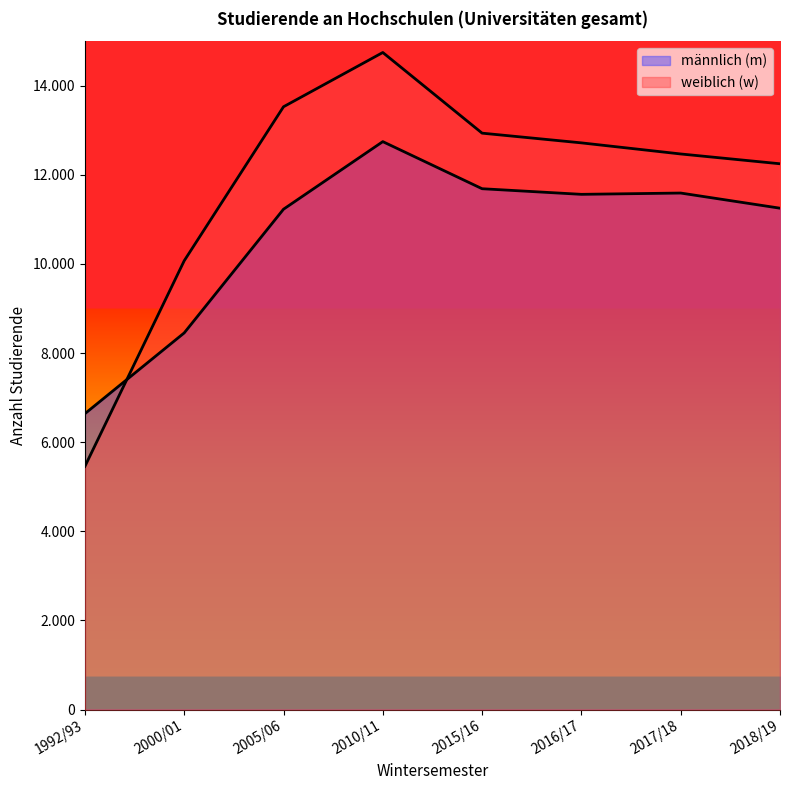

Between which two adjacent categories do männlich (m) and weiblich (w) first intersect?

1992/93 and 2000/01